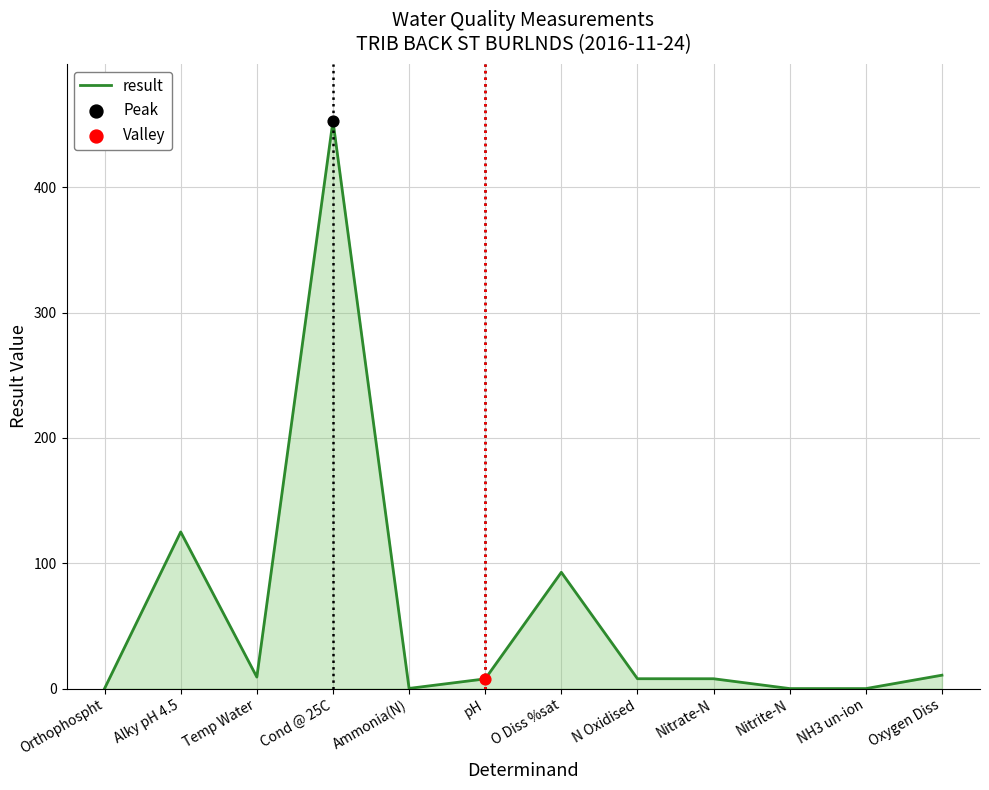

What is the change in value from pH to N Oxidised?

+0.1